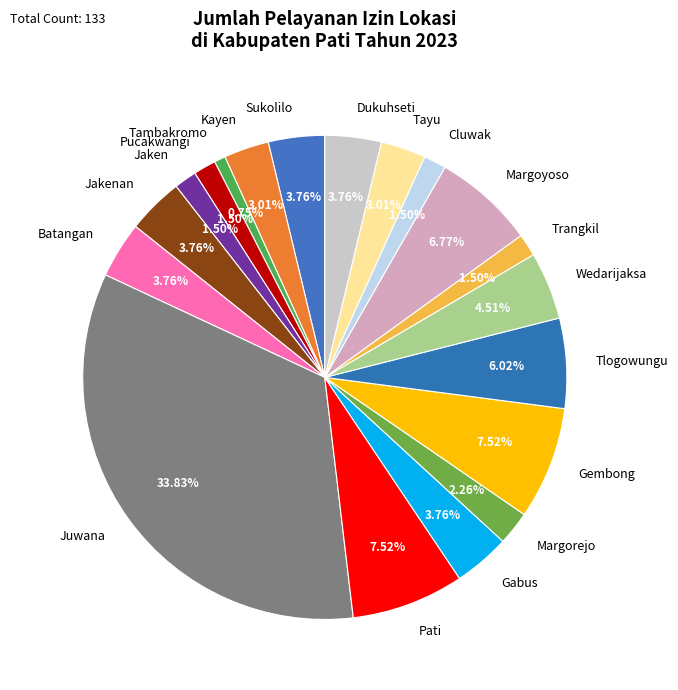

To the nearest percent, what is the combined percentage of Dukuhseti and Pucakwangi?

5%